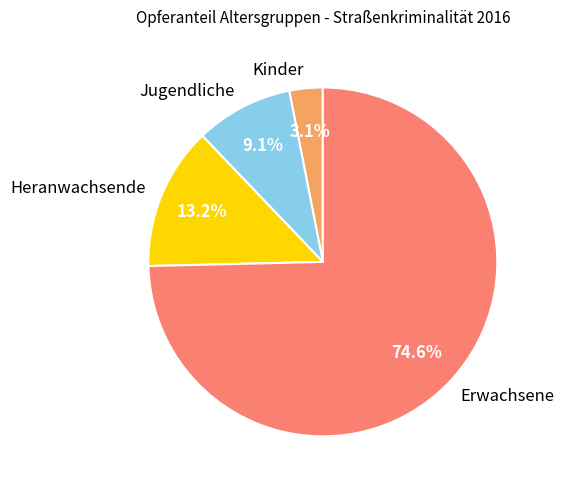

Which category has the biggest portion of the pie?

Erwachsene